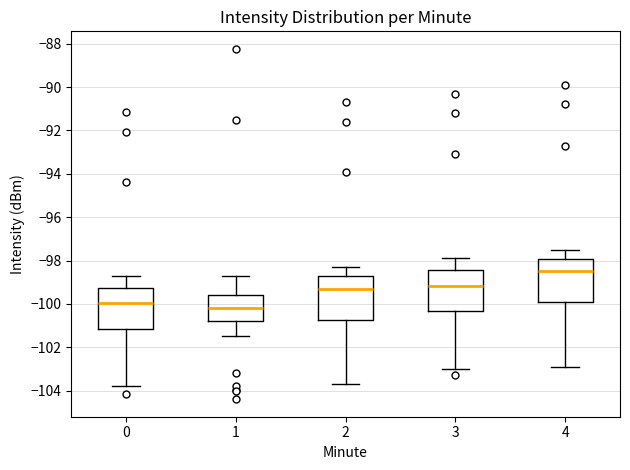

Reading left to right, read every box against the y-axis: the position of its median line, the range the box covers, and the ends of its whiskers. The values are not printed on the chart, so give them approximately, as read against the axis.

0: median -100.0, box -101.2 to -99.2, whiskers -103.8 to -98.8
1: median -100.2, box -100.8 to -99.6, whiskers -101.4 to -98.6
2: median -99.2, box -100.8 to -98.8, whiskers -103.6 to -98.2
3: median -99.2, box -100.4 to -98.4, whiskers -103.0 to -97.8
4: median -98.4, box -100.0 to -98.0, whiskers -102.8 to -97.4